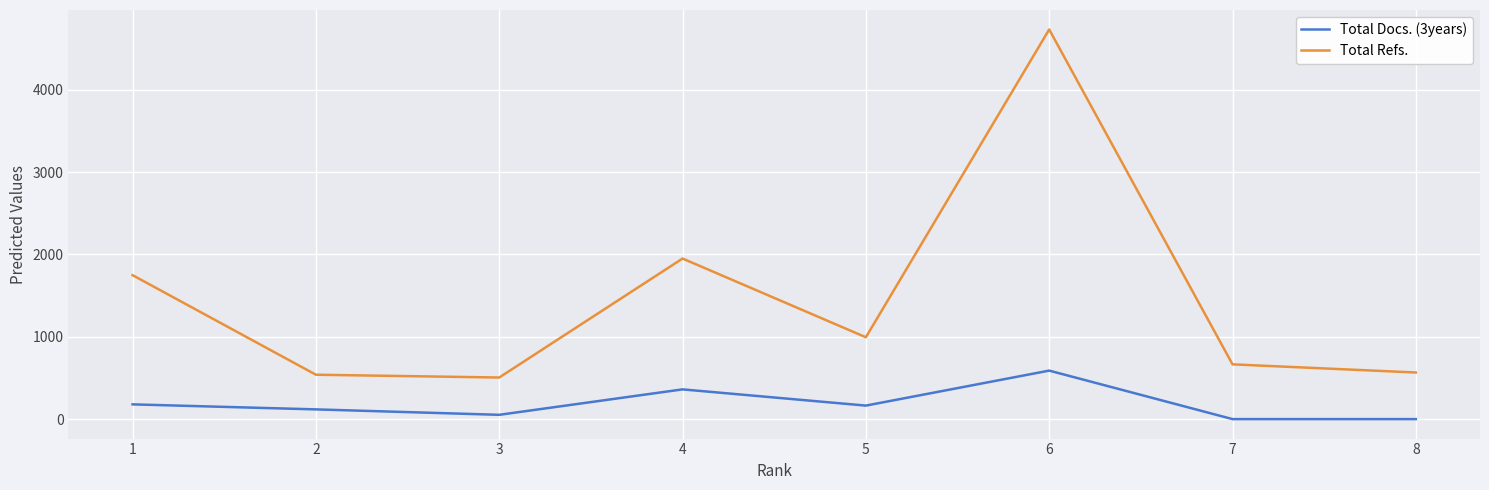

Which series has the largest range (max minus min)?

Total Refs.